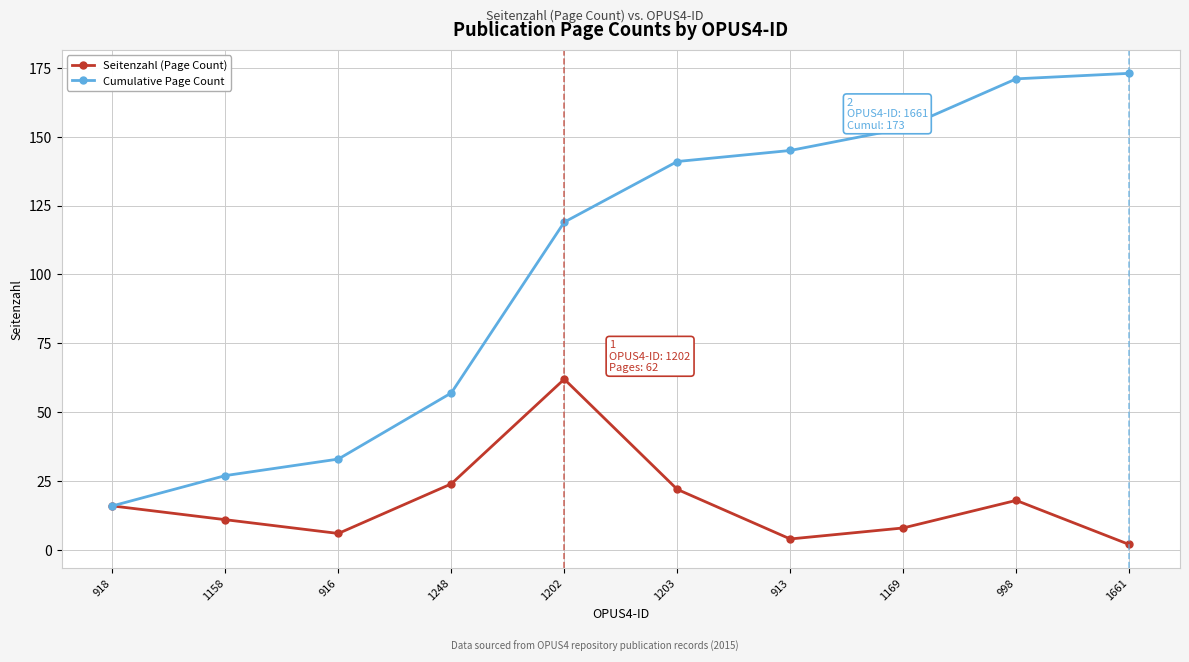

Rank the series by their maximum value, from highest to lowest.

Cumulative Page Count, Seitenzahl (Page Count)